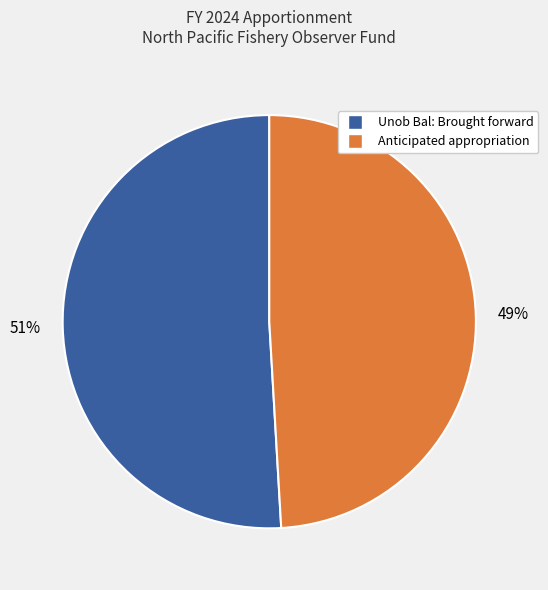

How many segments does this pie chart have?

2